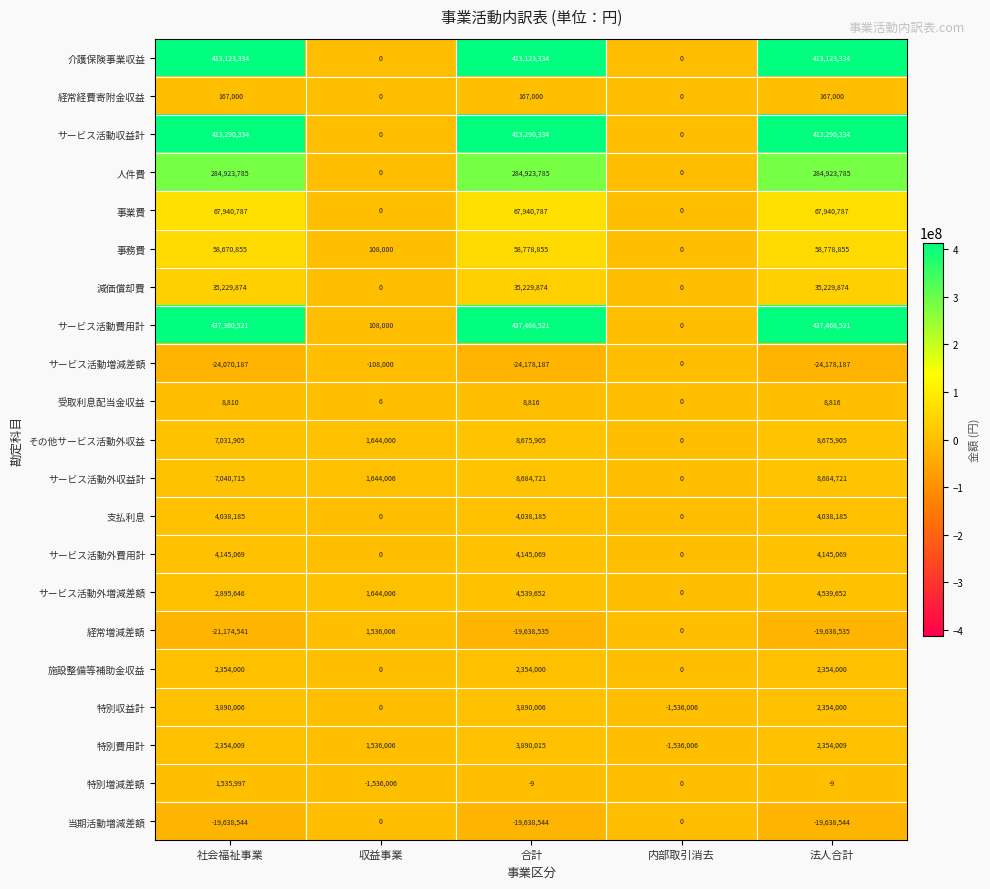

Which series has the largest range (max minus min)?

サービス活動費用計